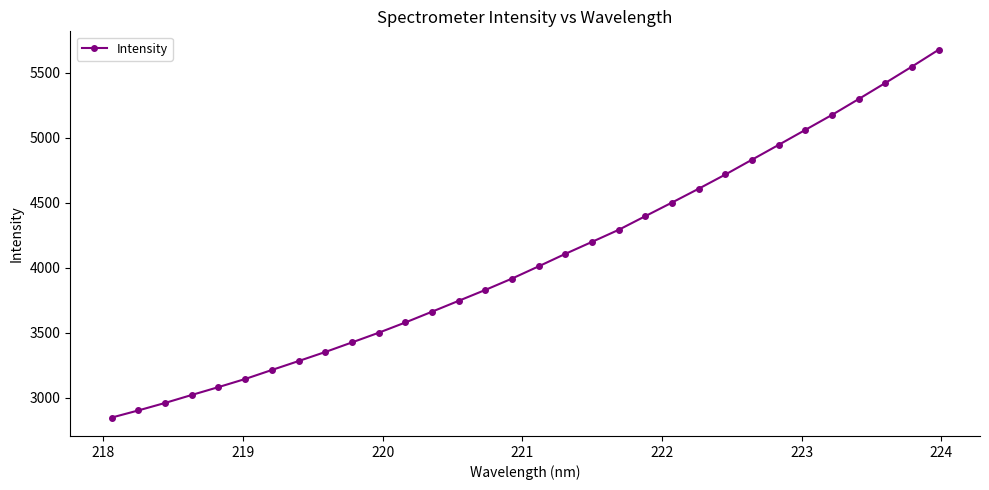

What is the sum of all values?

130250.9